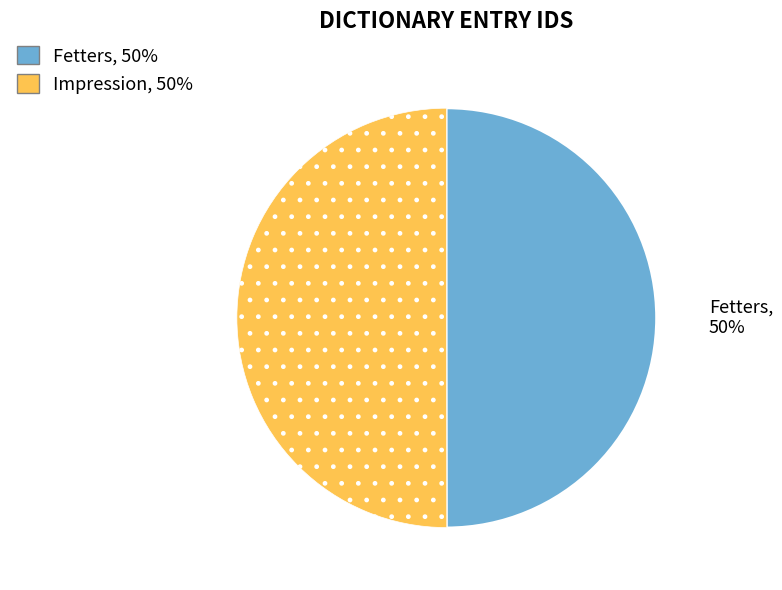

What is the ratio of the value at Impression to the value at Fetters?

1.0